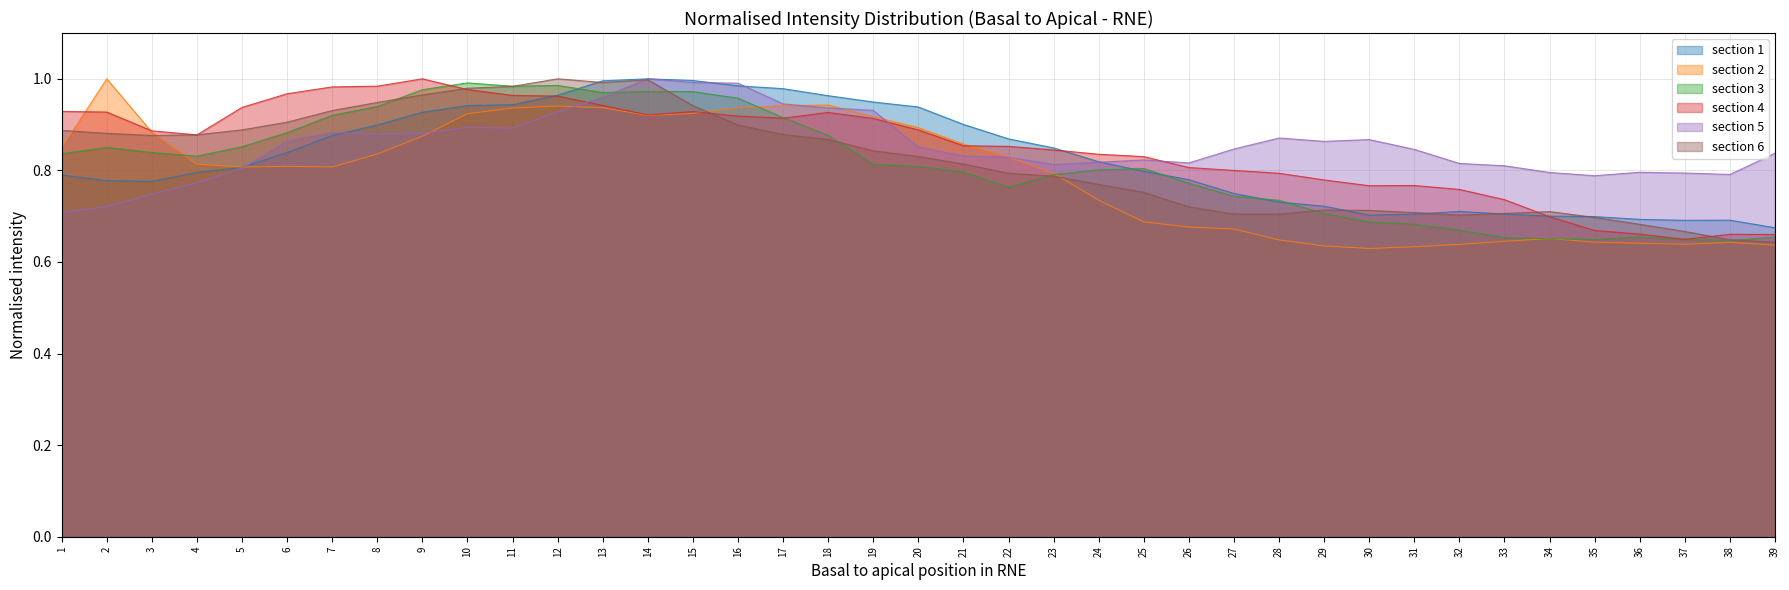

How many intersections are there between section 4 and section 5?

3